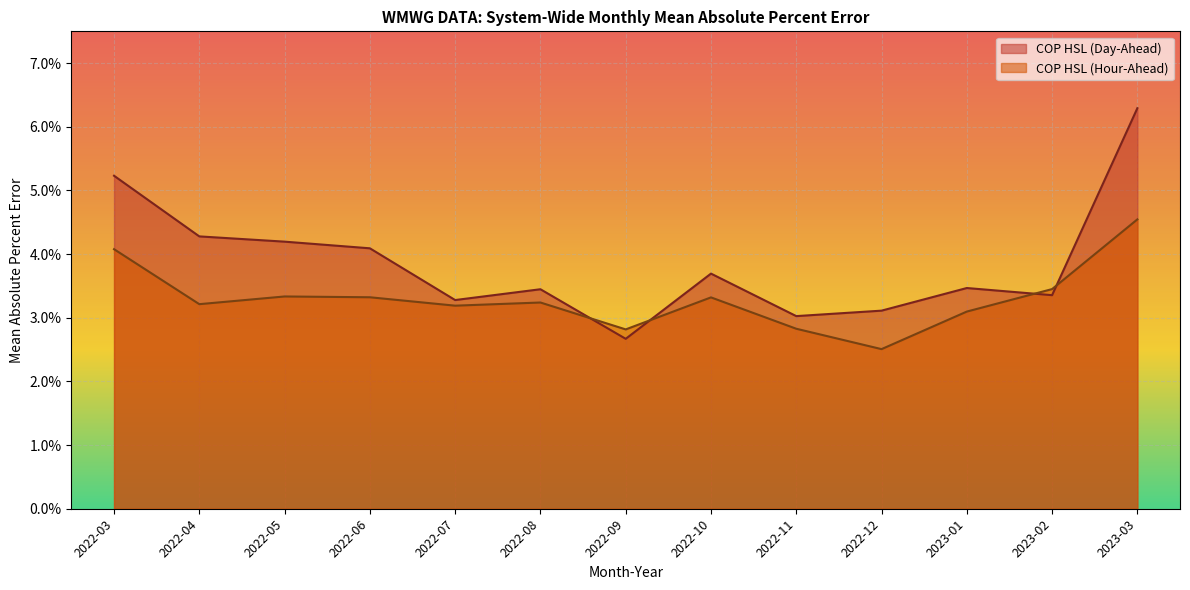

At 2022-04, list the series in order from smallest to largest.

COP HSL (Hour-Ahead), COP HSL (Day-Ahead)